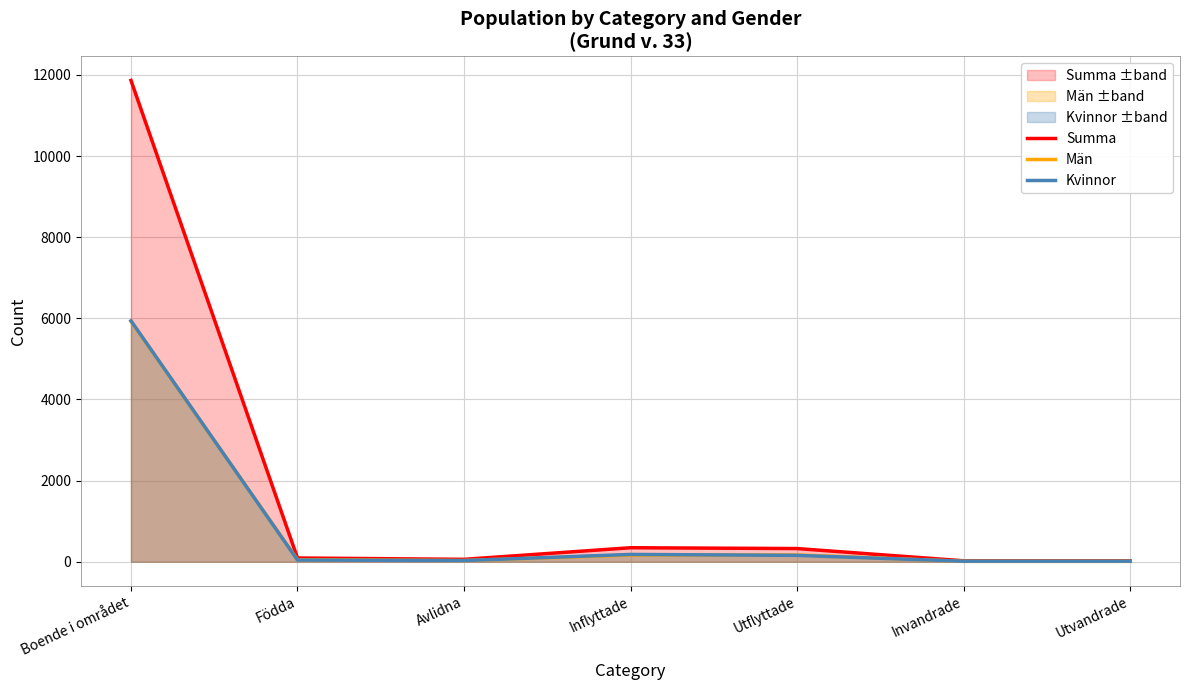

Which series has the largest total across all categories?

Summa